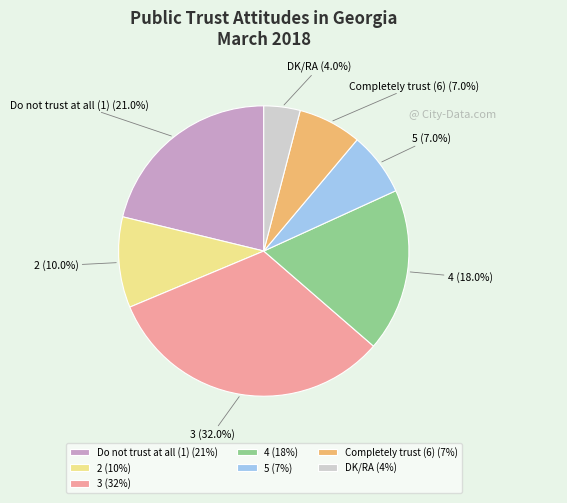

To the nearest percent, what is the combined percentage of DK/RA and 4?

22%